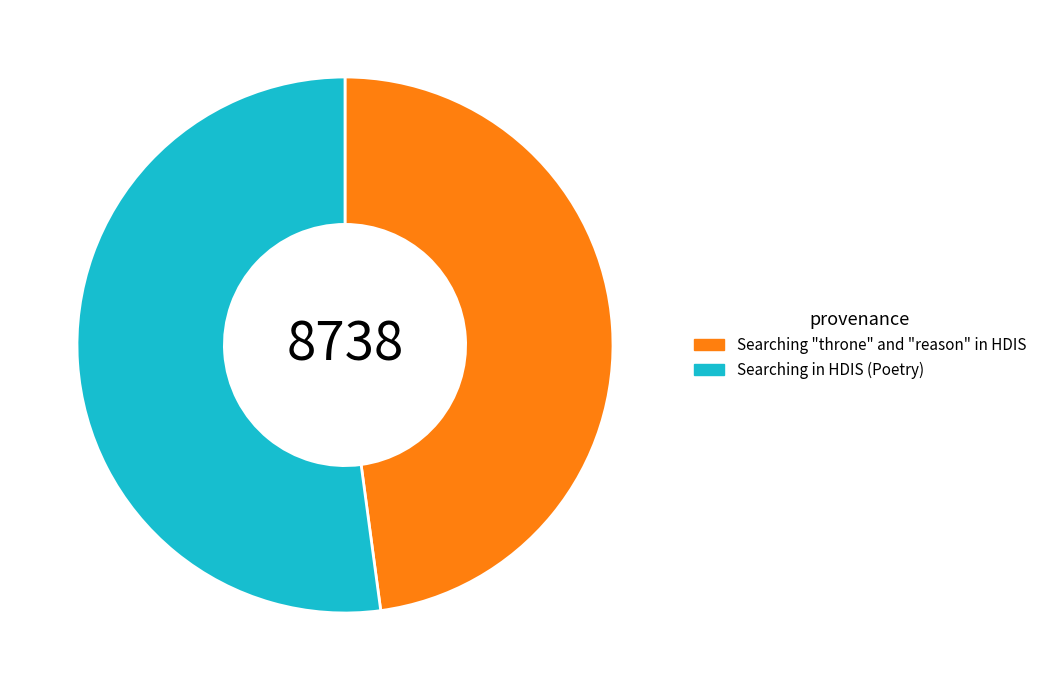

Combined, do Searching "throne" and "reason" in HDIS and Searching in HDIS (Poetry) account for over 50%?

Yes